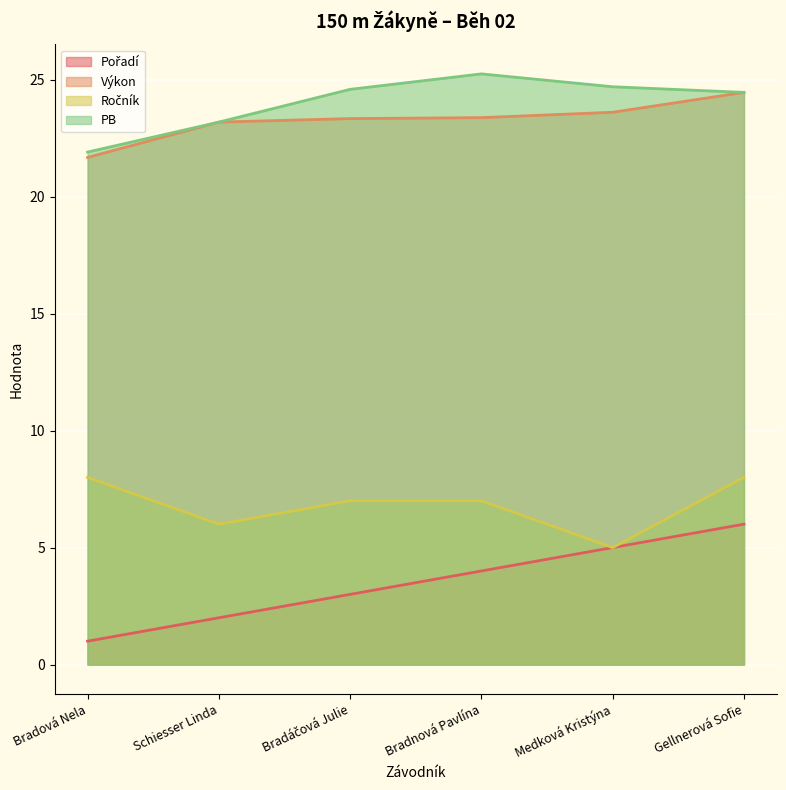

Read the Pořadí value at Bradnová Pavlína.

4.0